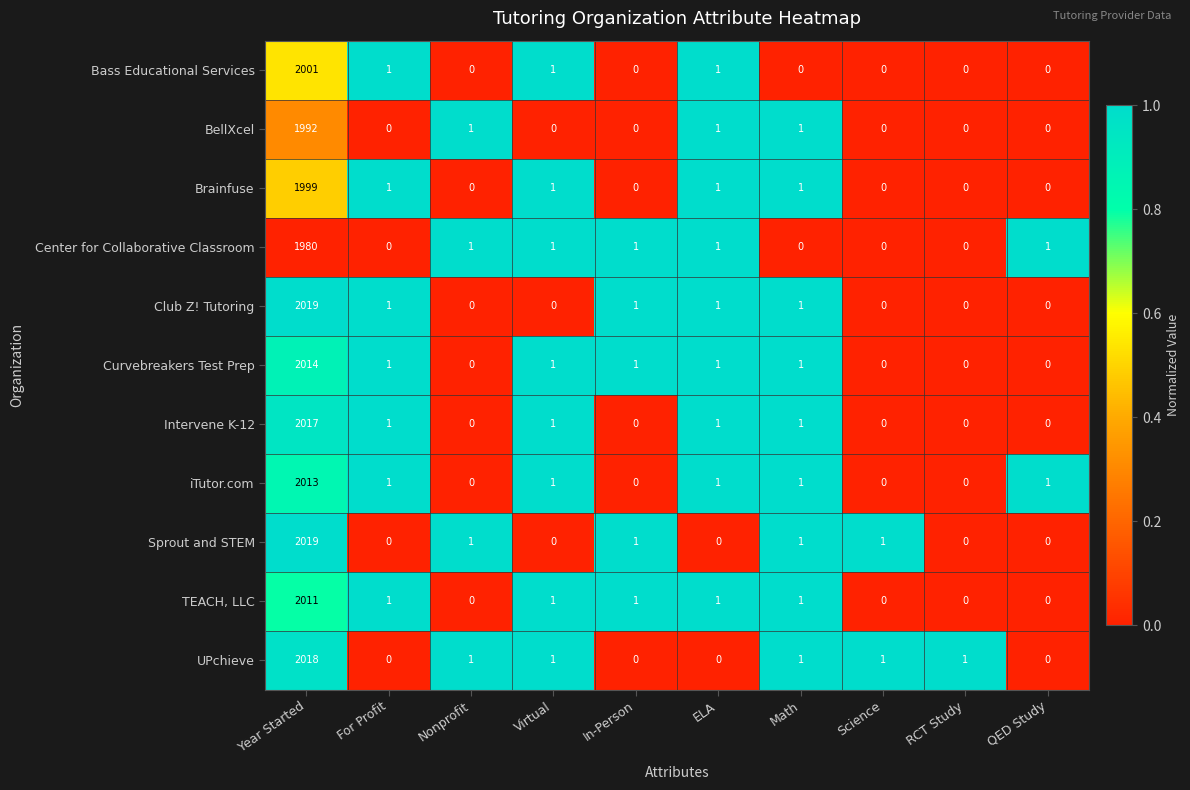

Which series changed the most between Year Started and For Profit?

Sprout and STEM